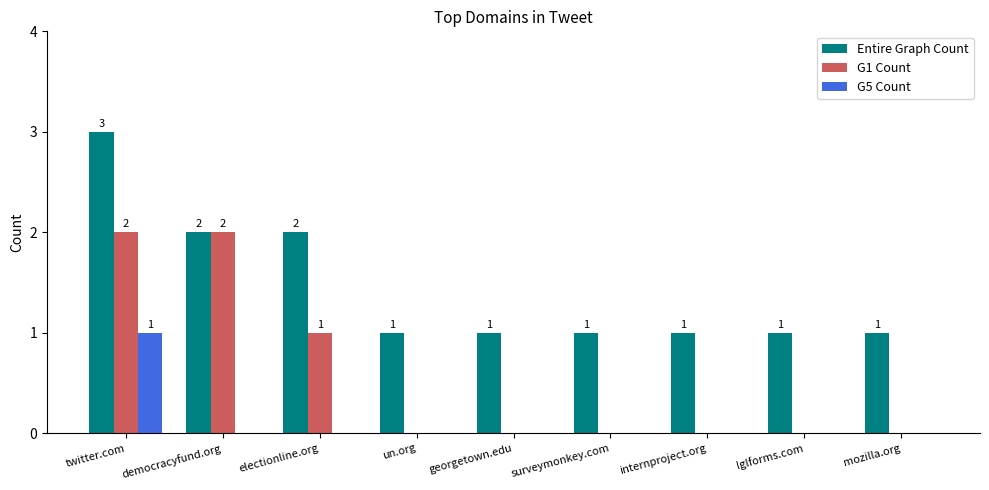

At which category is the sum across all series the highest?

twitter.com